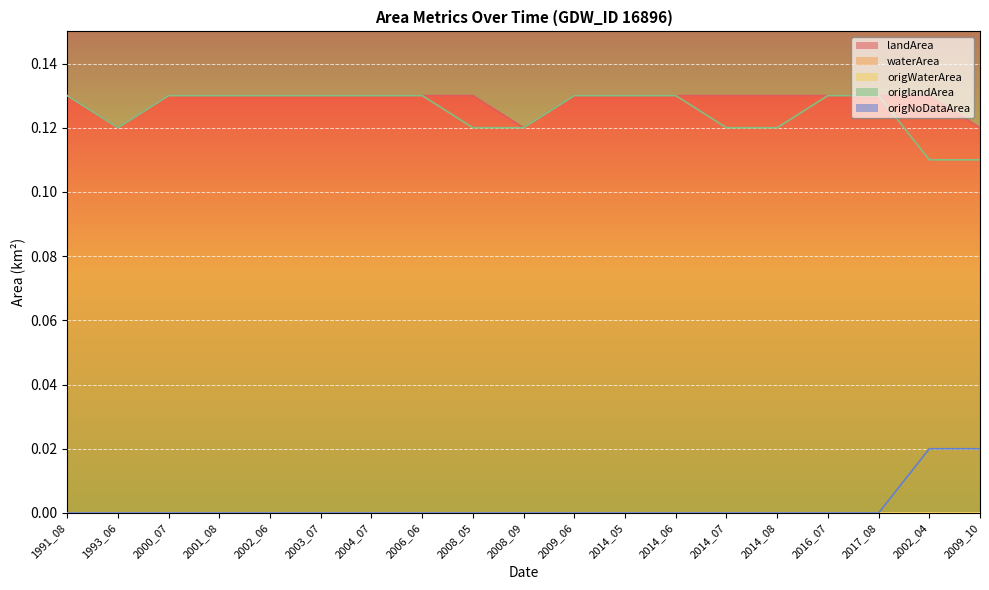

What is the total value across all series at 2009_10?

0.2